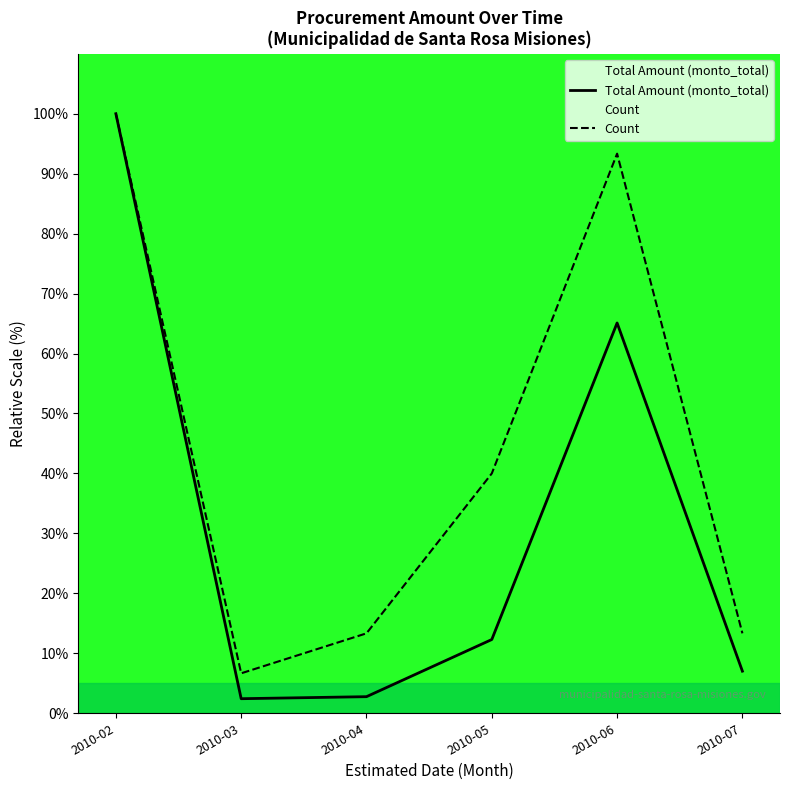

Reading right to left, what are all the values shown in this chart?

Total Amount (monto_total): 2010-07=7.0	2010-06=65.1	2010-05=12.3	2010-04=2.8	2010-03=2.4	2010-02=100.0
Count: 2010-07=13.3	2010-06=93.3	2010-05=40.0	2010-04=13.3	2010-03=6.7	2010-02=100.0